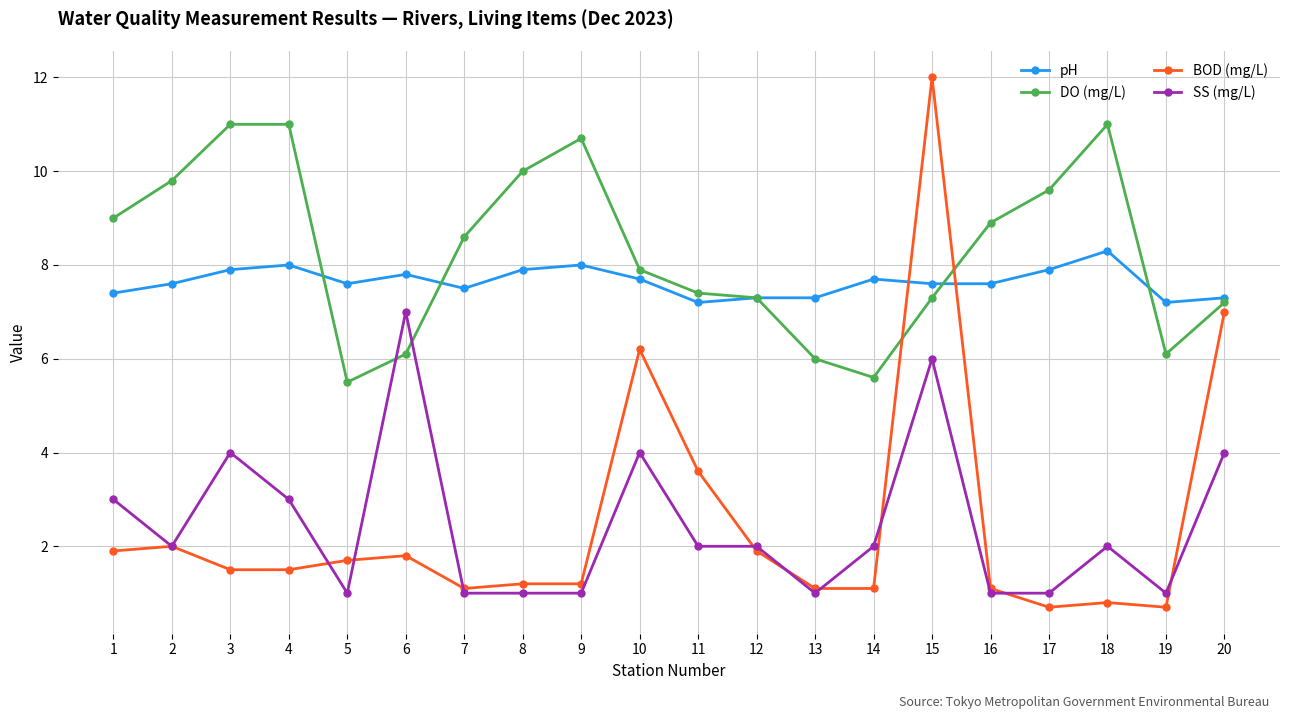

After their last crossing, which series has the higher values: SS (mg/L) or BOD (mg/L)?

BOD (mg/L)